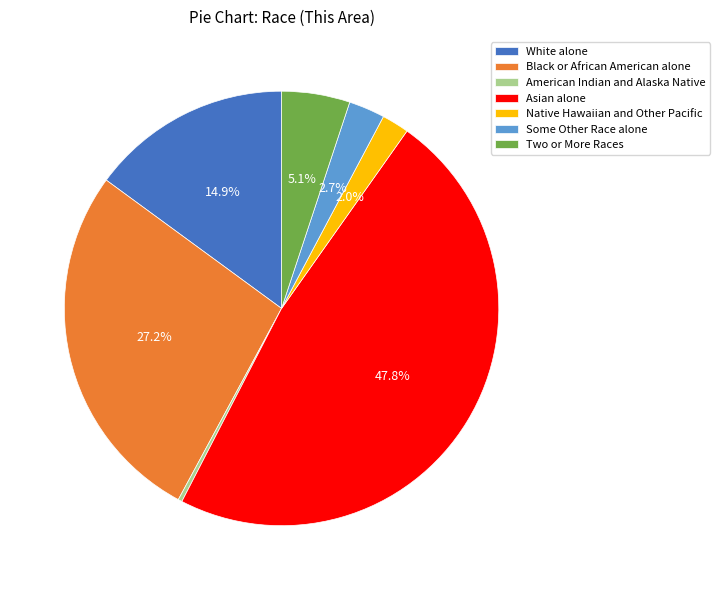

Is it true that American Indian and Alaska Native is 0% of the pie?

True